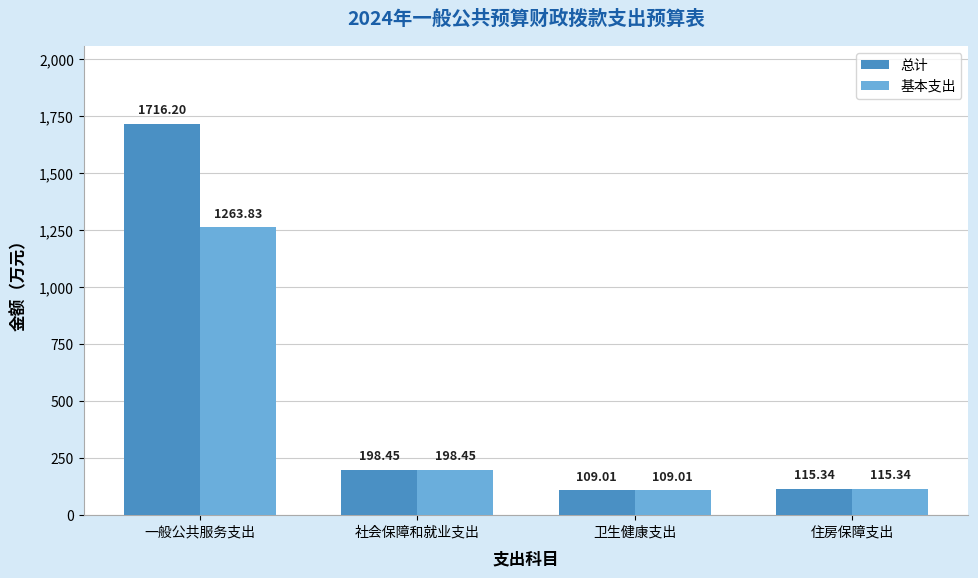

What is the difference between the maximum and minimum values in the 总计 series?

1607.2